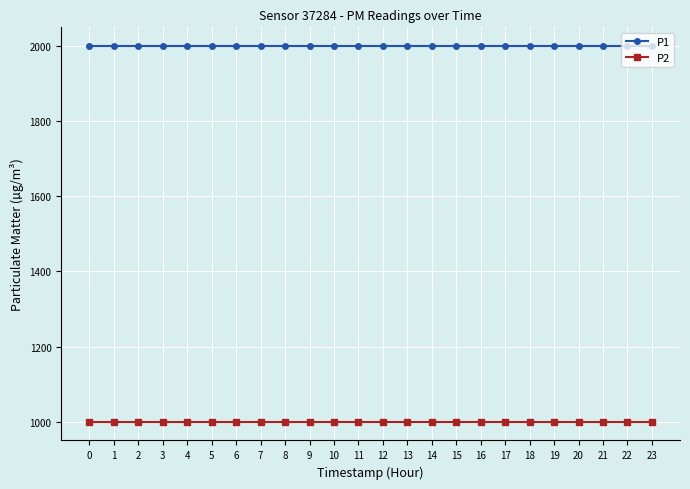

True or false: P2 has a value of 1530.4 at 22.

False